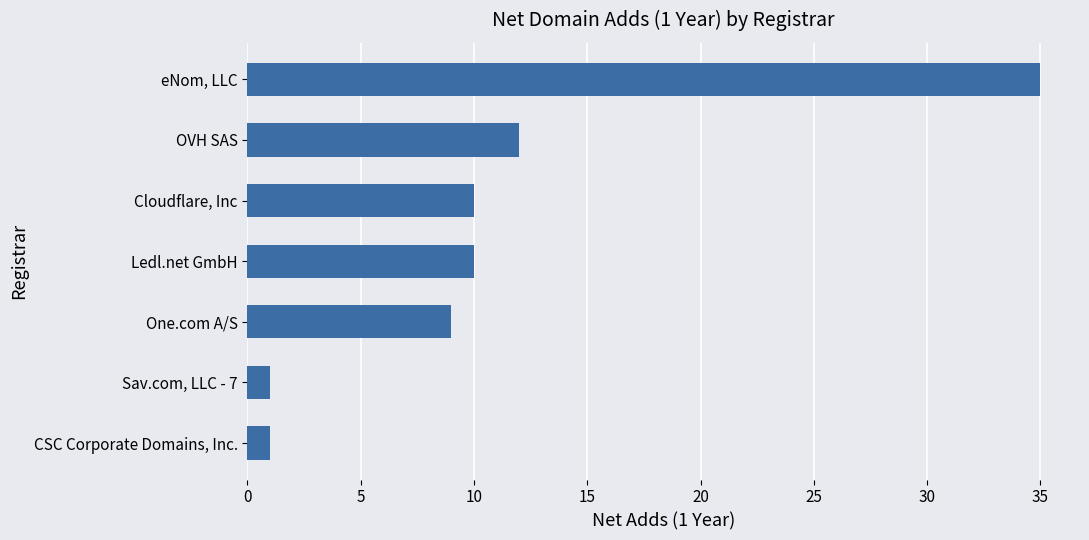

What is the difference between the maximum and second lowest values?

34